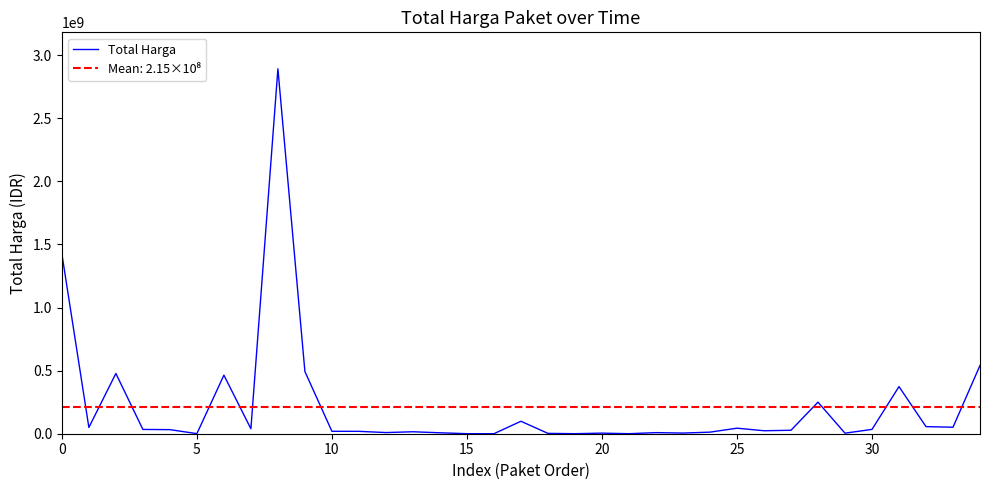

What is the label of the 21st point from the left?

20